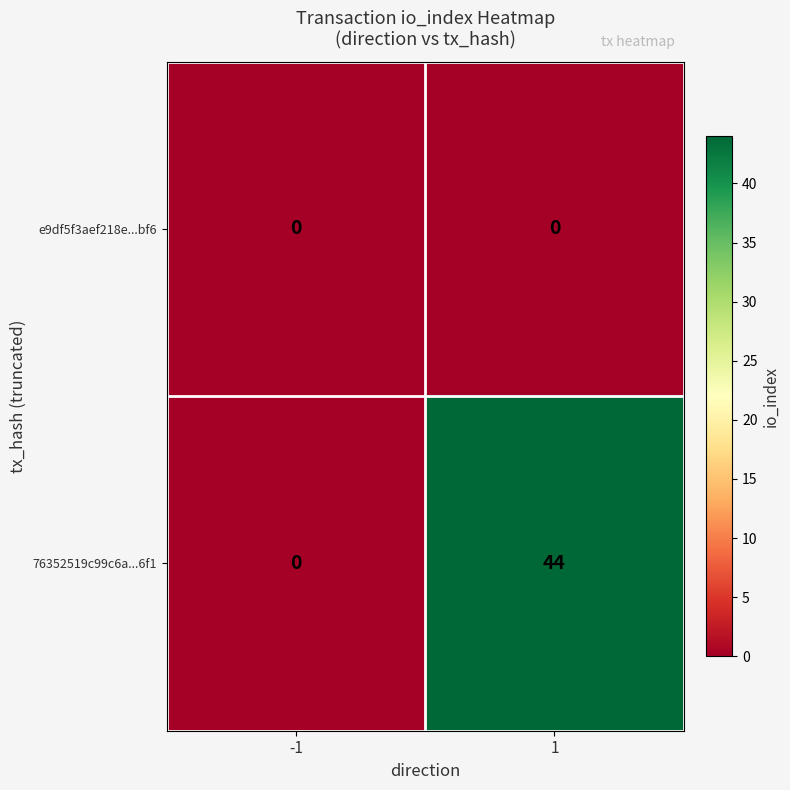

Rank the series by their maximum value, from lowest to highest.

e9df5f3aef218e...bf6, 76352519c99c6a...6f1